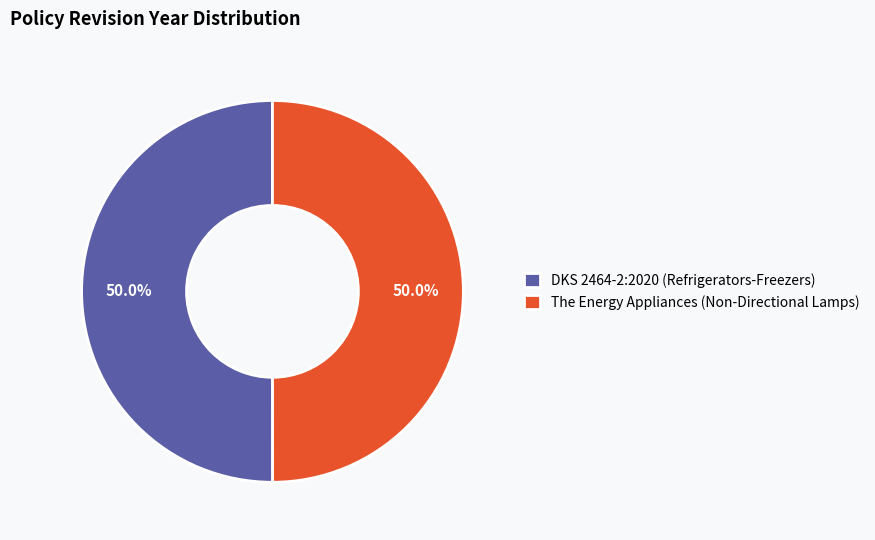

What percentage is the DKS 2464-2:2020 (Refrigerators-Freezers) slice, to the nearest percent?

50%